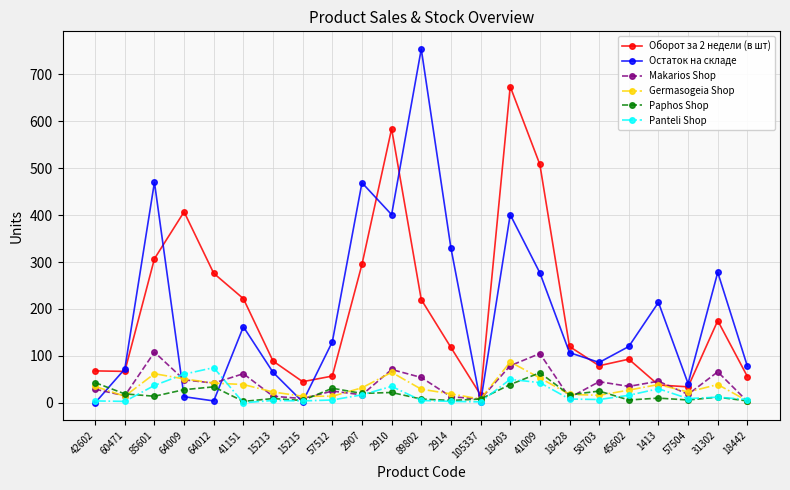

True or false: Paphos Shop has more than 2 interior local peaks.

True